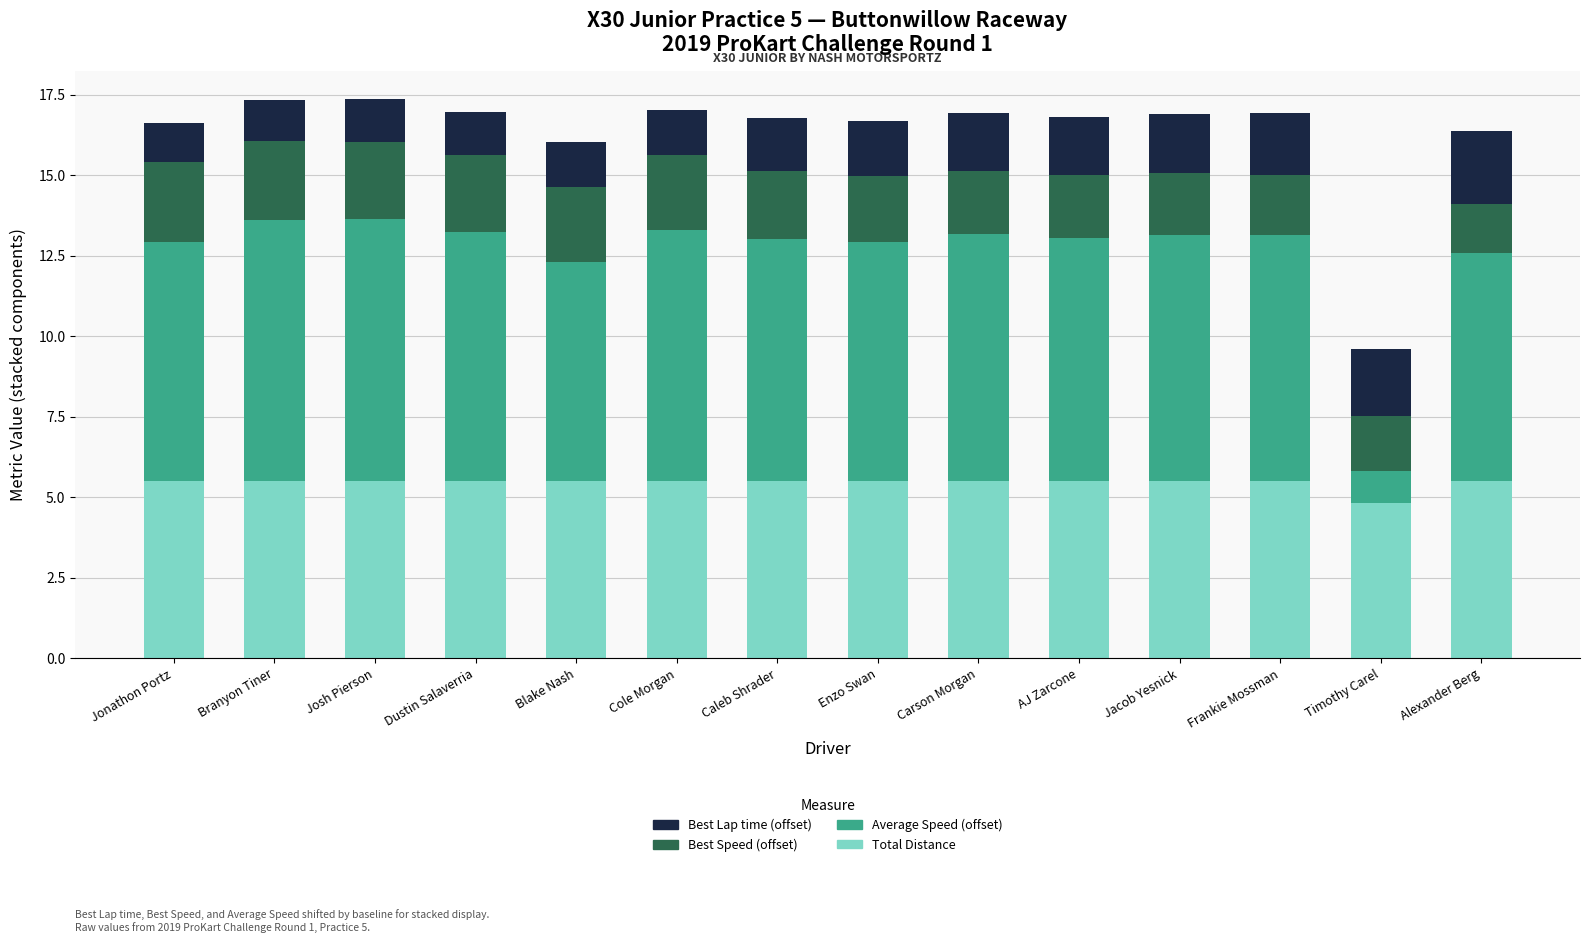

Does the chart contain stacked bars?

Yes